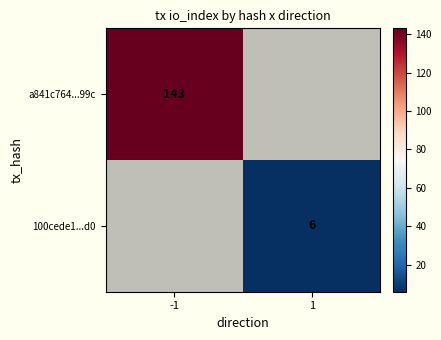

How many categories are shown in the chart?

2